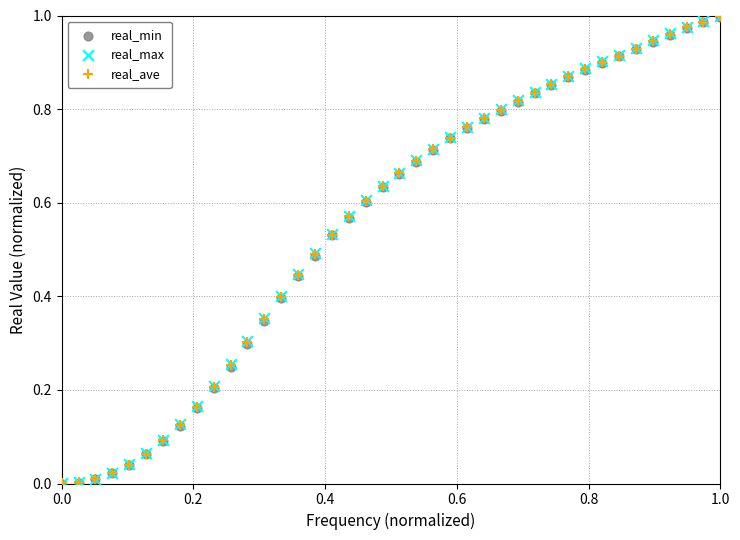

What are all the series names shown in the legend?

real_min, real_max, real_ave